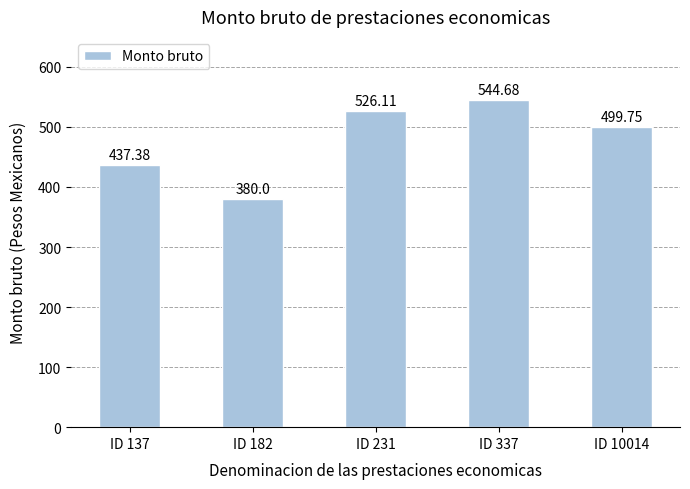

How many categories are shown in the chart?

5